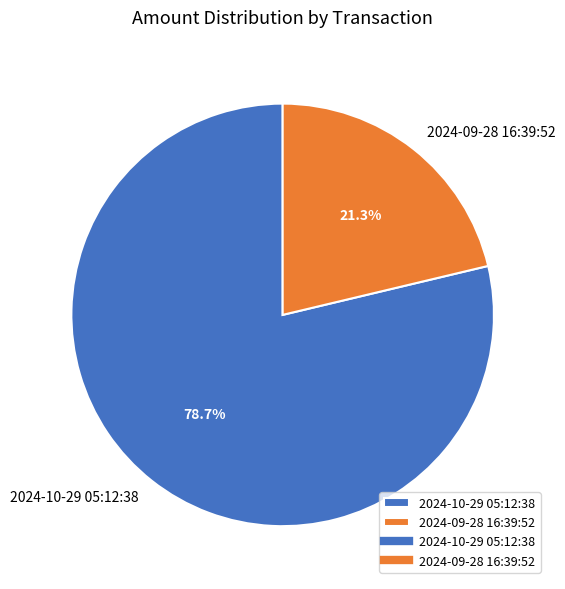

The 2024-10-29 05:12:38 slice represents 79% of the pie. True or false?

True